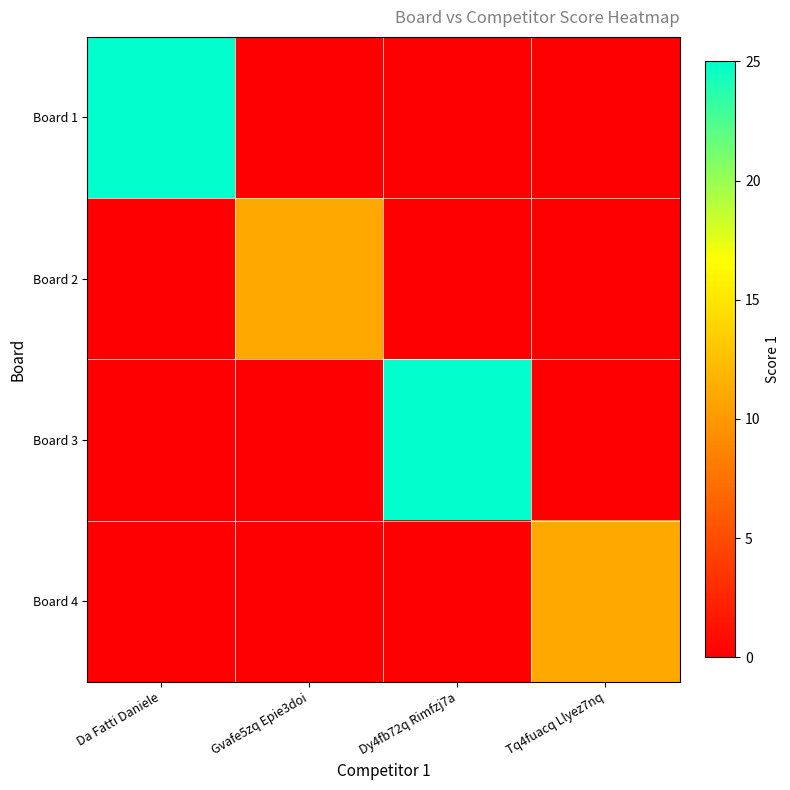

At how many categories does at least one series exceed 11?

2